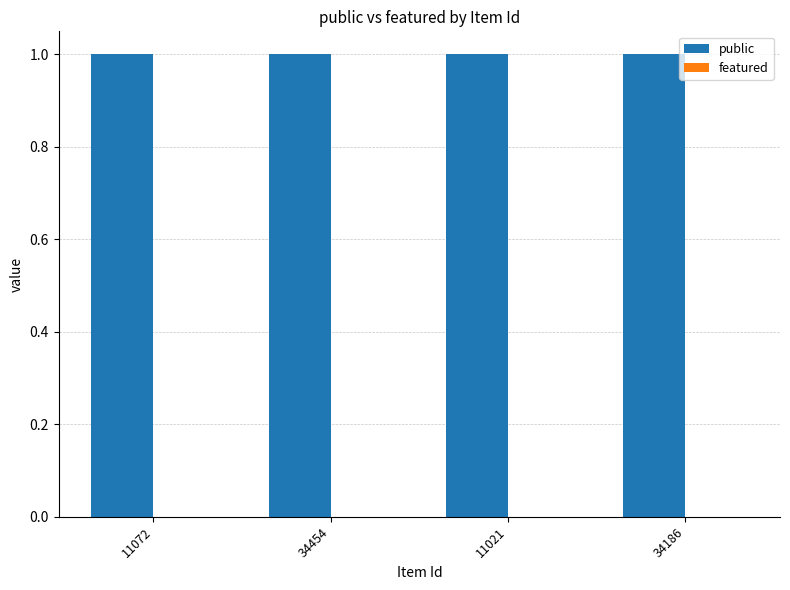

Which series has the widest spread of values?

public